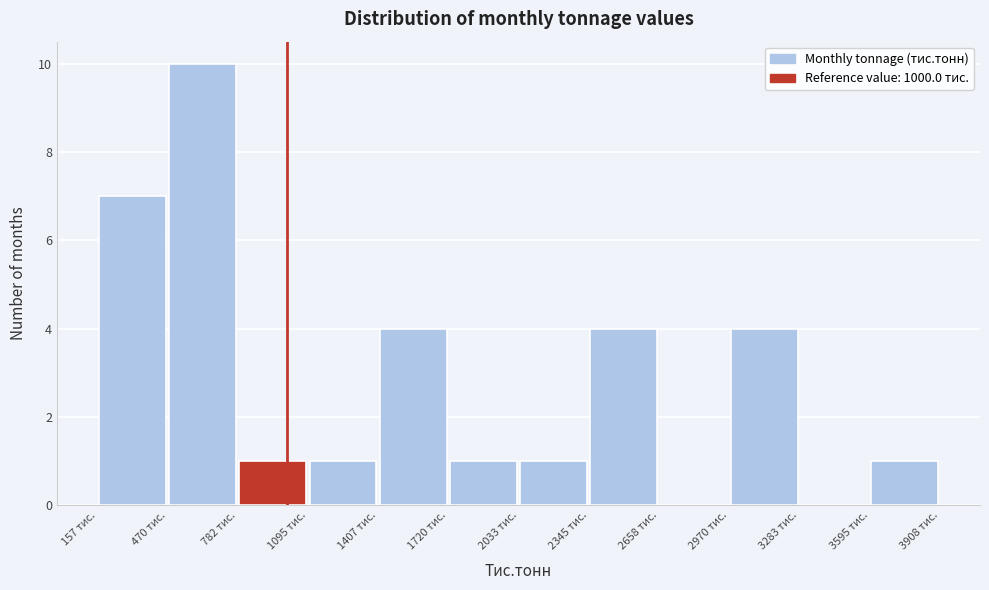

Reading left to right, list every bar in this chart as the range it spans on the x-axis followed by its height. Neither the bar edges nor the heights are printed on the chart, so give them approximately, as read against the axes.

150 to 450: 7
450 to 800: 10
800 to 1100: 1
1100 to 1400: 1
1400 to 1700: 4
1700 to 2050: 1
2050 to 2350: 1
2350 to 2650: 4
2650 to 2950: 0
2950 to 3300: 4
3300 to 3600: 0
3600 to 3900: 1